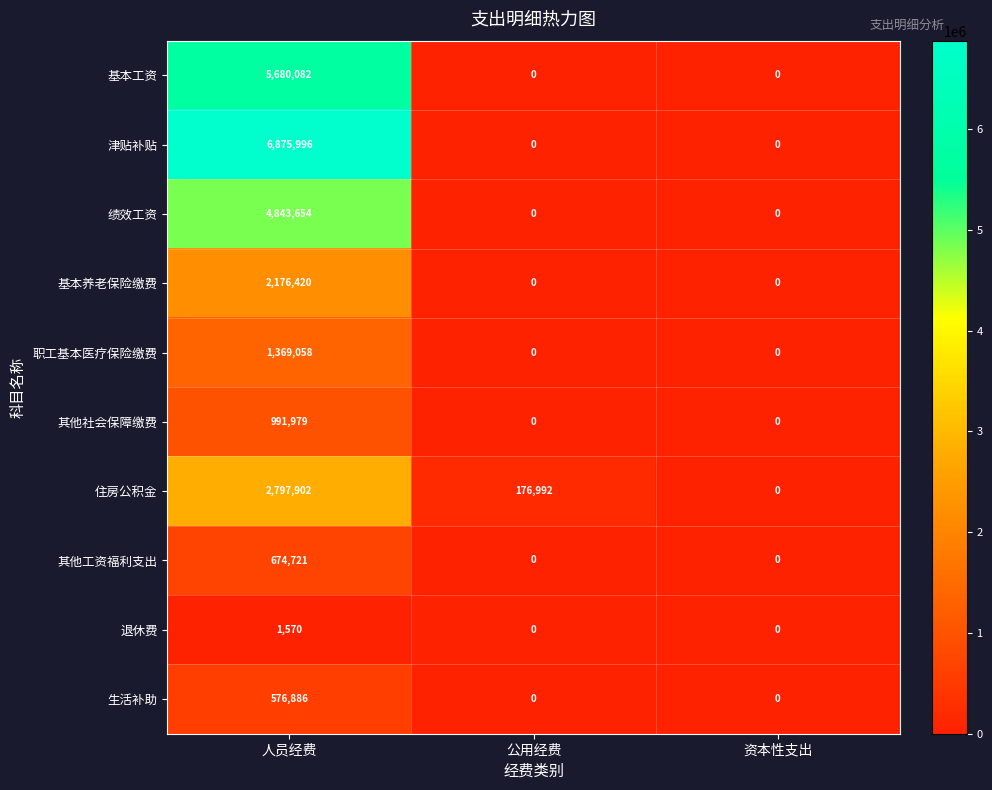

What is the sum of the 住房公积金 values at 人员经费 and 公用经费?

2974894